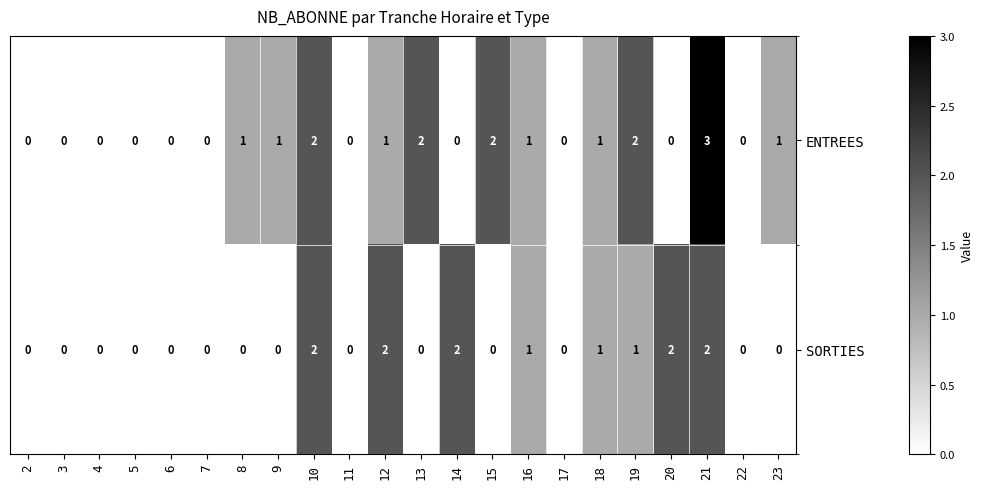

Rank the series by their average value, from lowest to highest.

SORTIES, ENTREES